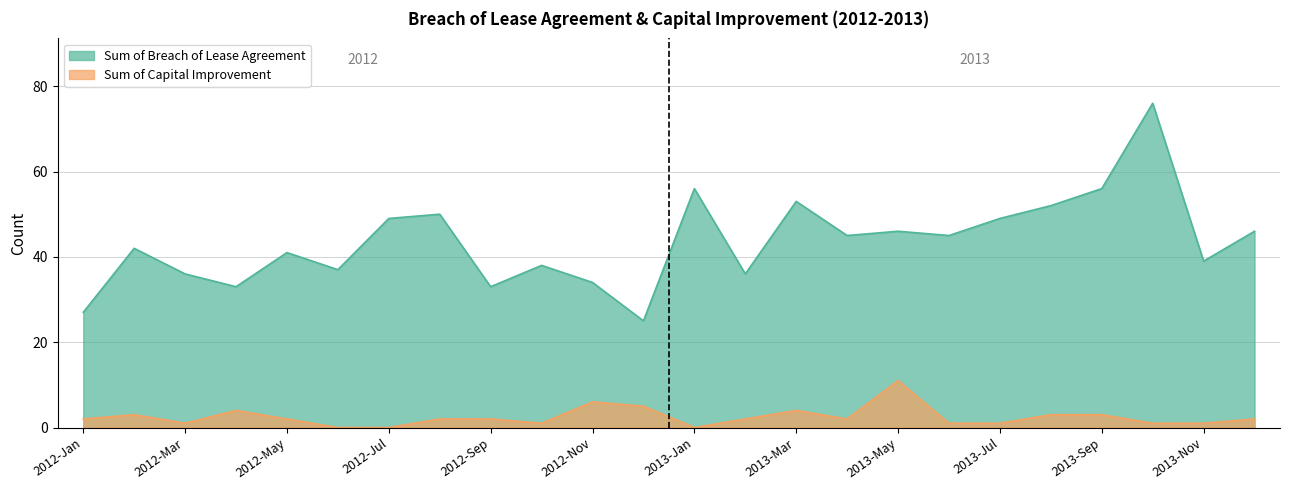

What is the total value across all series at Feb?

45